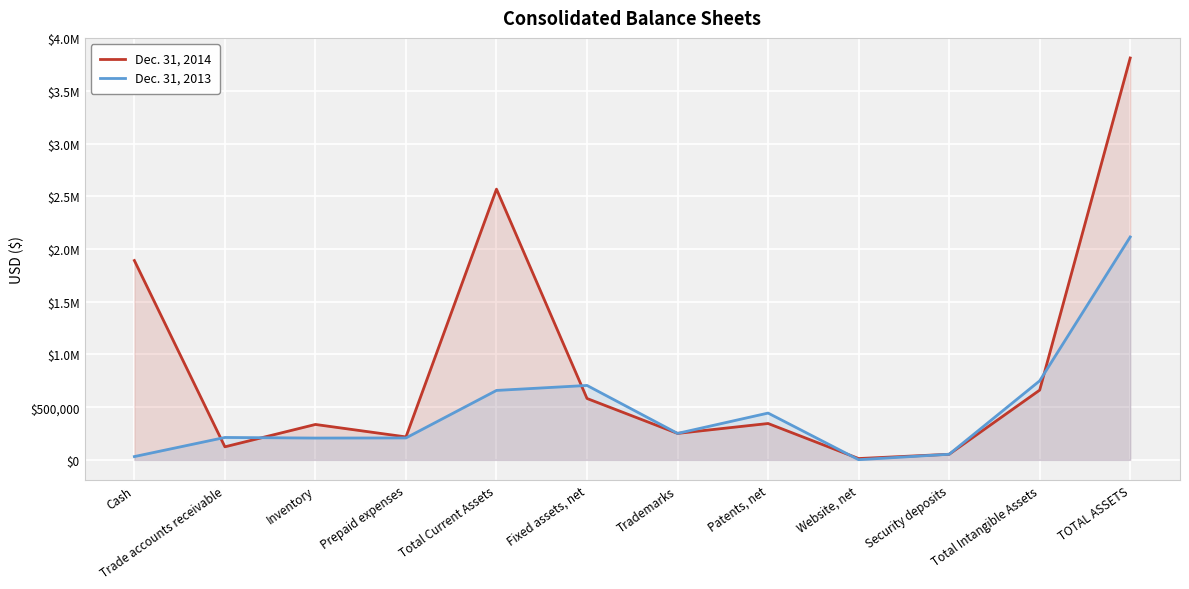

What position from the left is Trade accounts receivable?

2